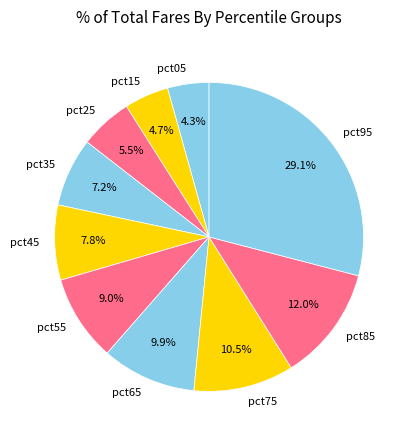

To the nearest percent, what is the difference between the pct55 and pct15 slice percentages?

4%